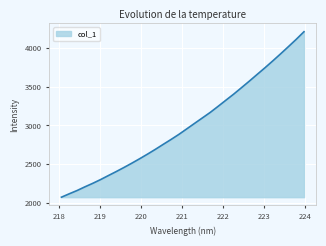

What is the maximum value shown in the chart?

4212.0